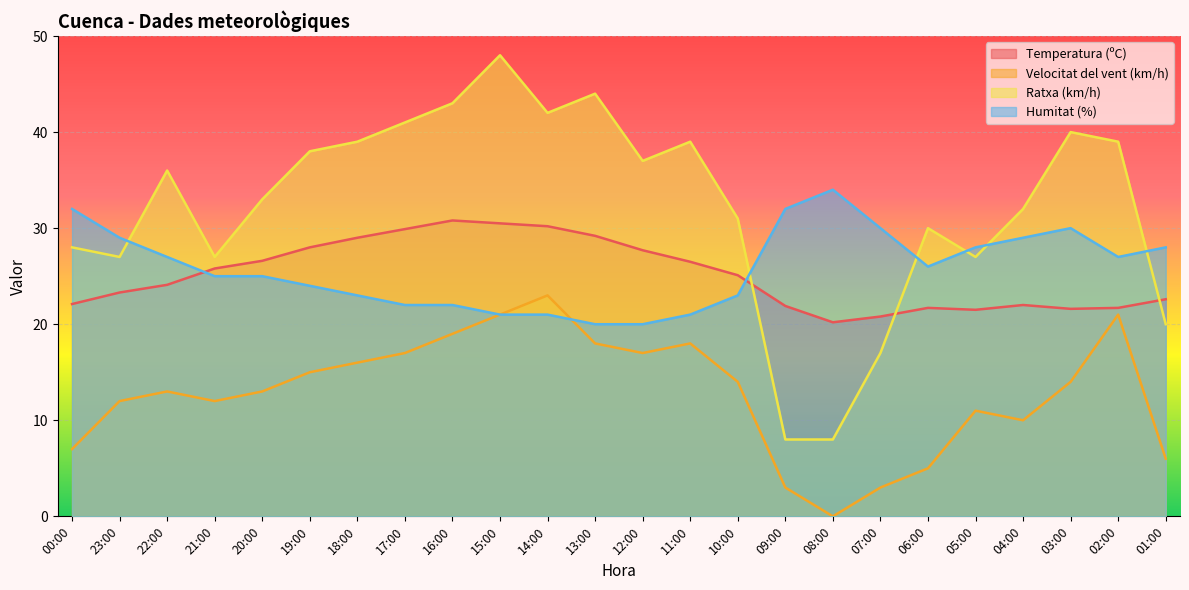

What is the greatest value displayed?

48.0